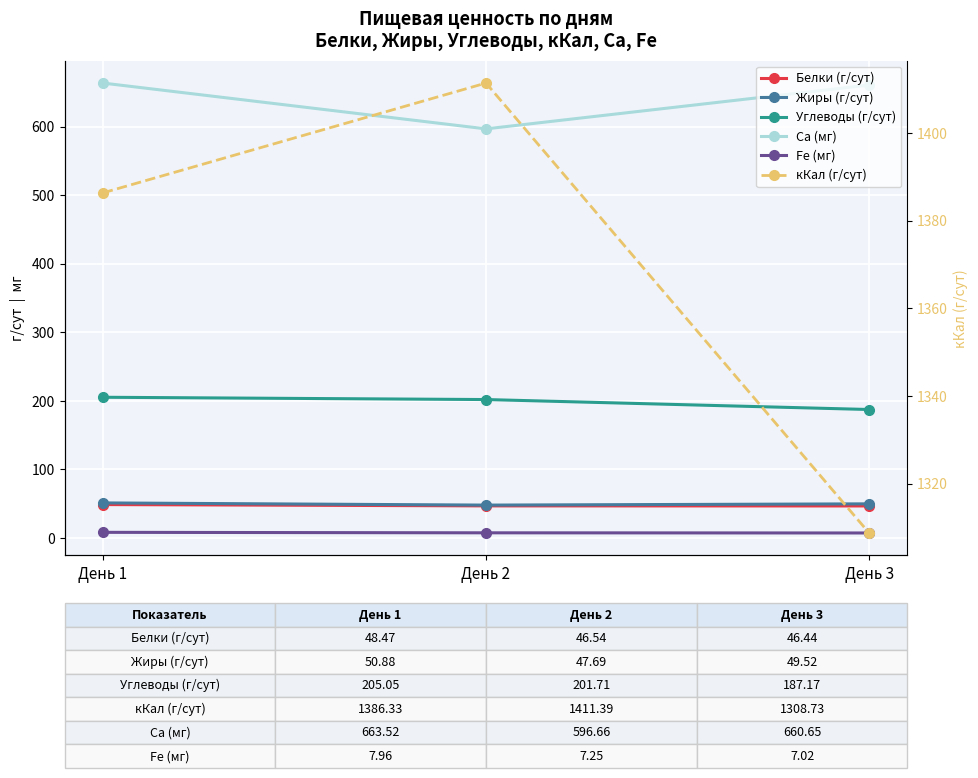

Is it true that кКал (г/сут) equals 1386.3 at День 1?

True